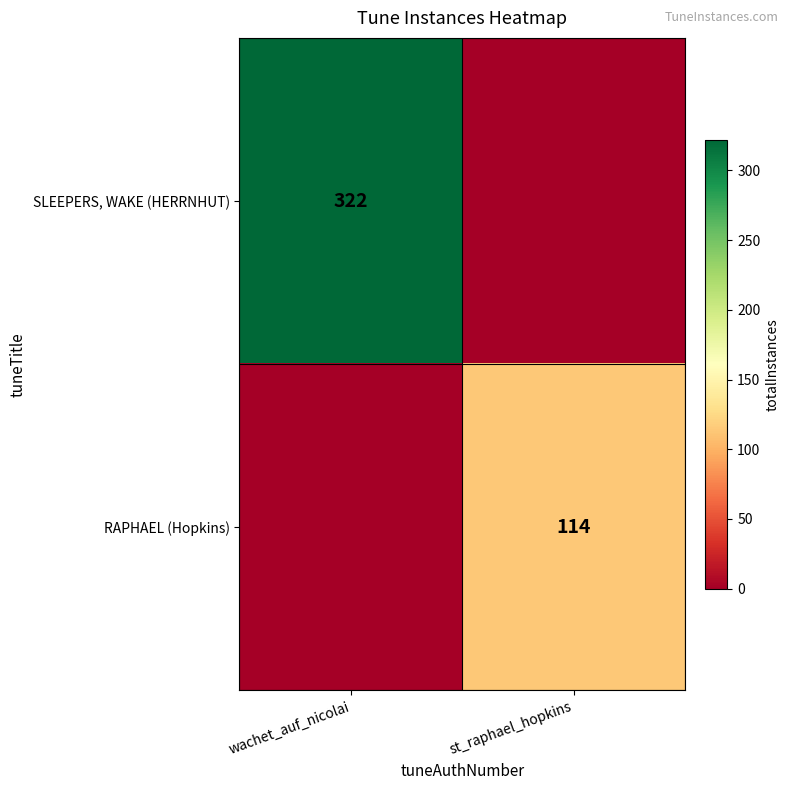

Is it true that RAPHAEL (Hopkins) equals 71 at st_raphael_hopkins?

False